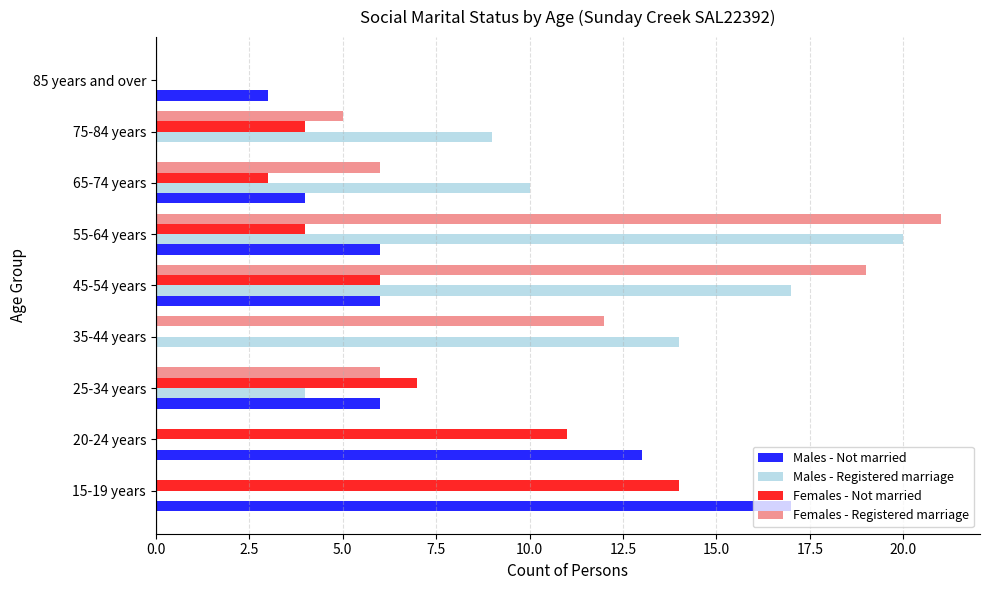

Which series changed the most between 20-24 years and 75-84 years?

Males - Not married